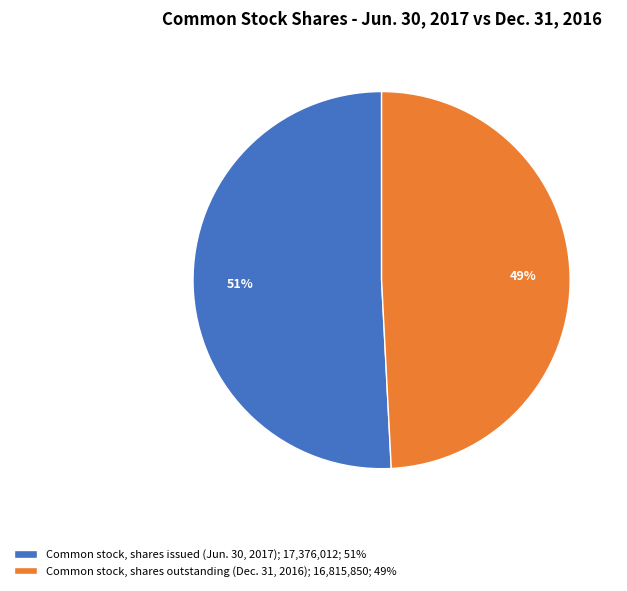

Which category has the biggest portion of the pie?

Common stock, shares issued (Jun. 30, 2017)